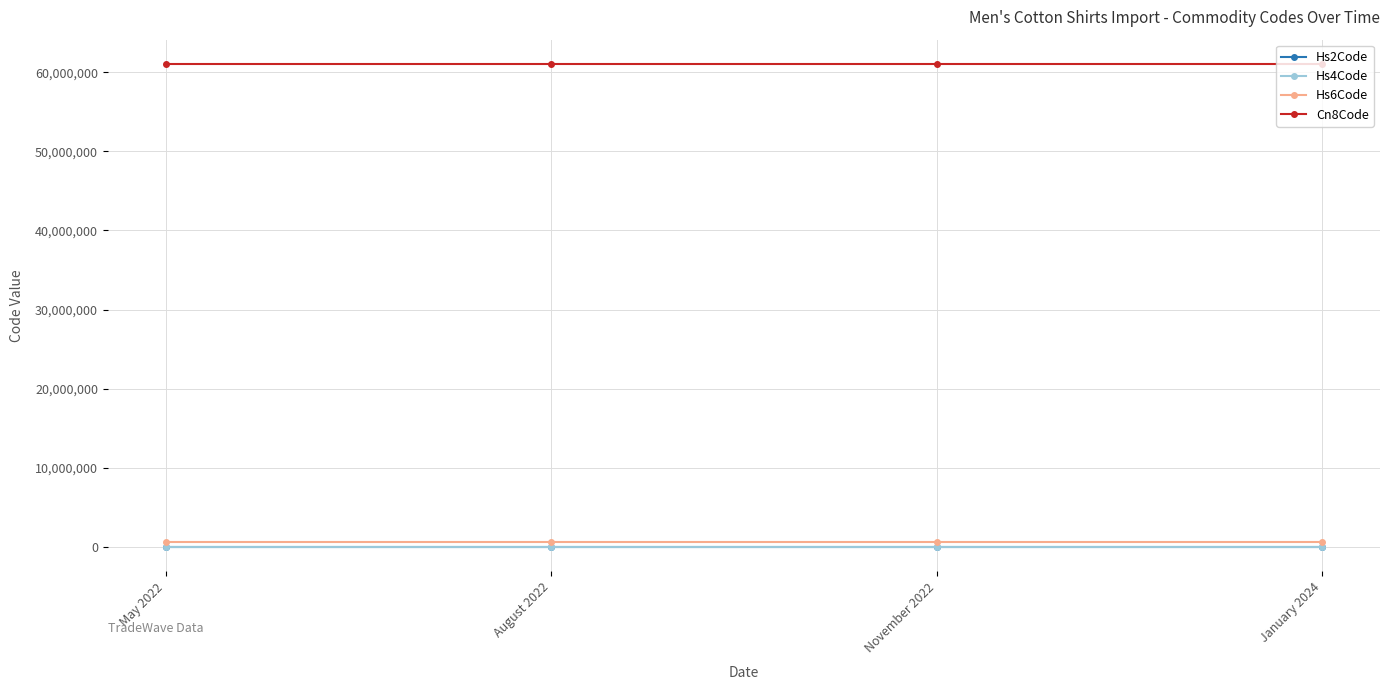

What is the spread (max minus min) of values at August 2022?

61050939